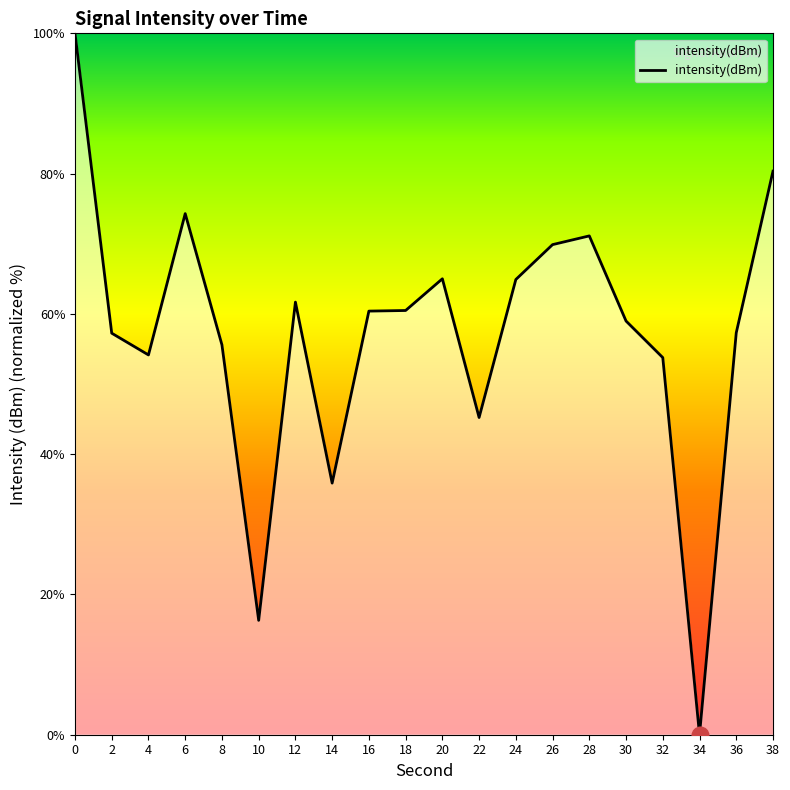

How many lines are shown in the chart?

1